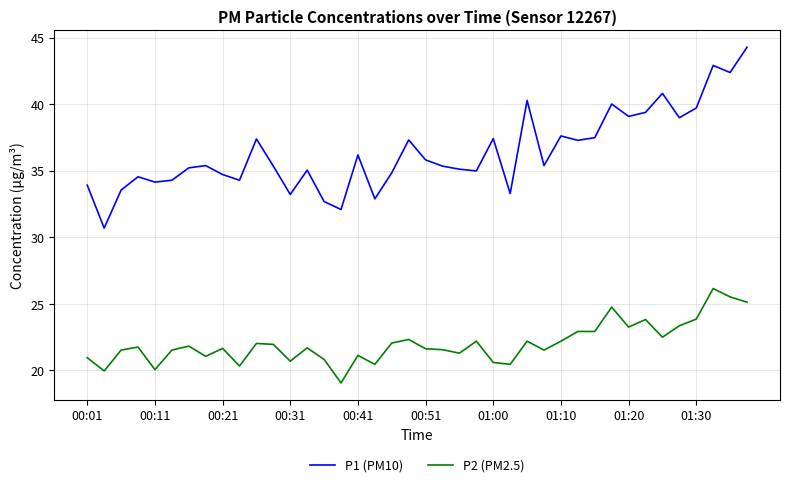

Rank the series by their average value, from highest to lowest.

P1 (PM10), P2 (PM2.5)